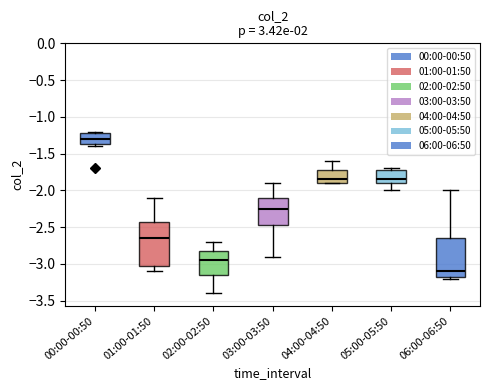

Which box is the tallest, from its lower edge to its upper edge?

01:00-01:50